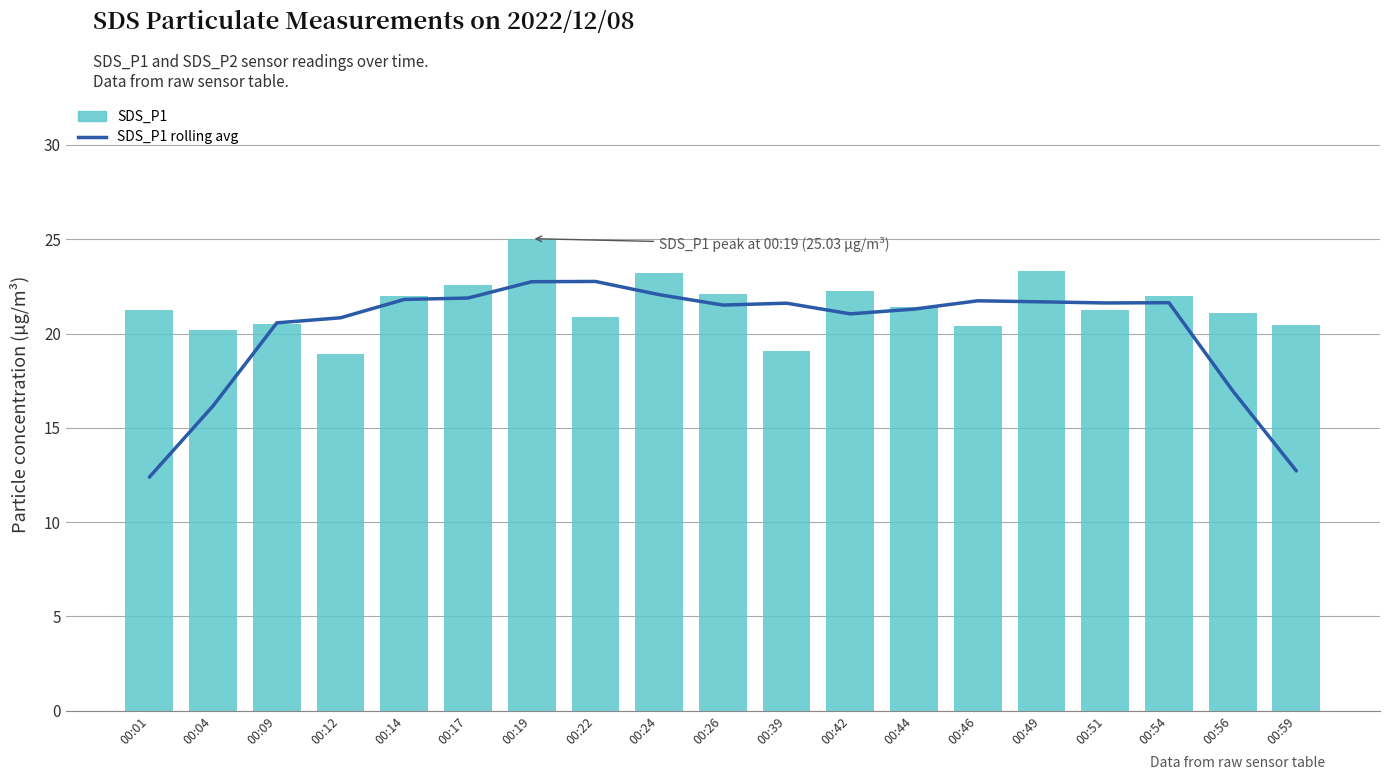

What is the sum of all SDS_P1 rolling avg values?

383.0